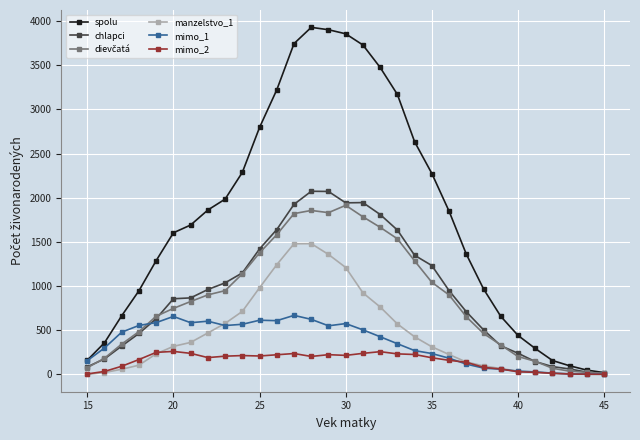

Count the number of data series in this chart.

6